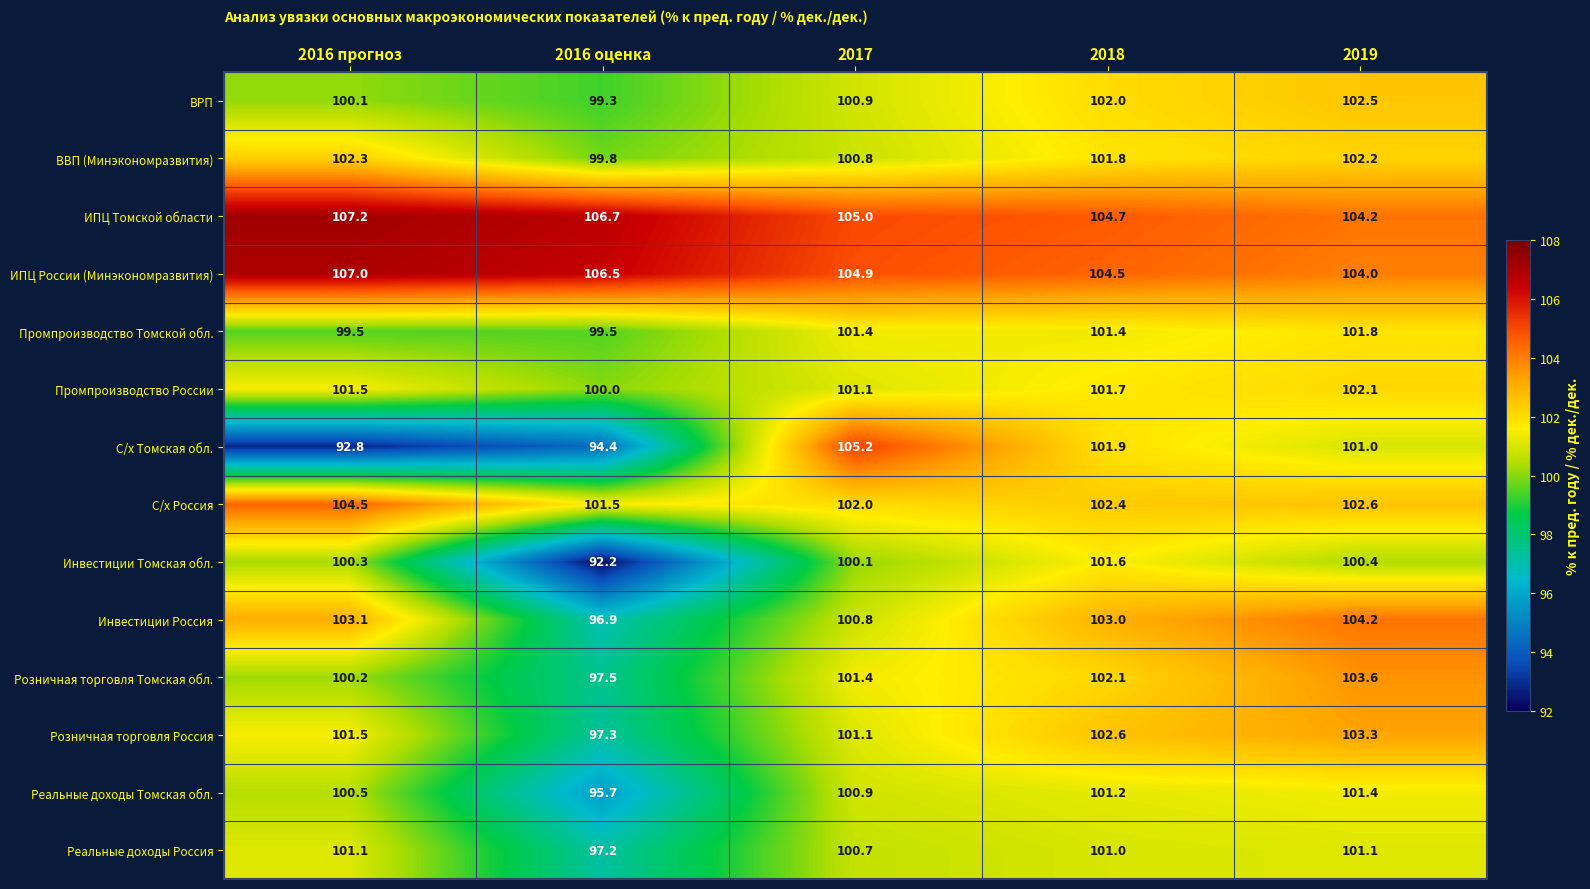

The value of С/х Томская обл. at 2016 прогноз is 92.8. True or false?

True